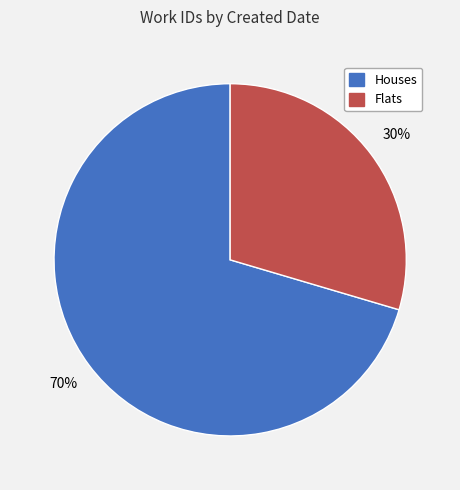

Is there any slice that represents more than half of the pie?

Yes